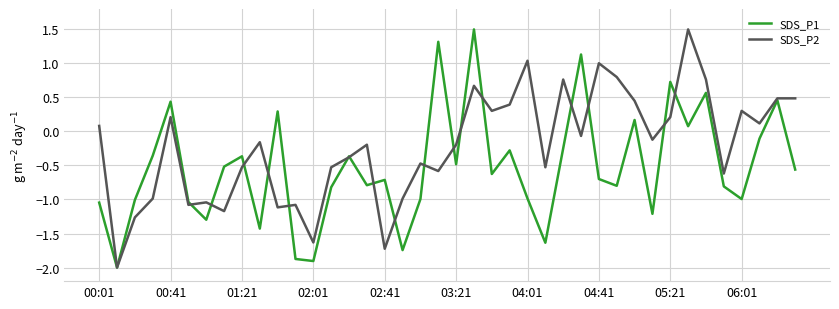

List the series in order of their overall mean, lowest first.

SDS_P1, SDS_P2